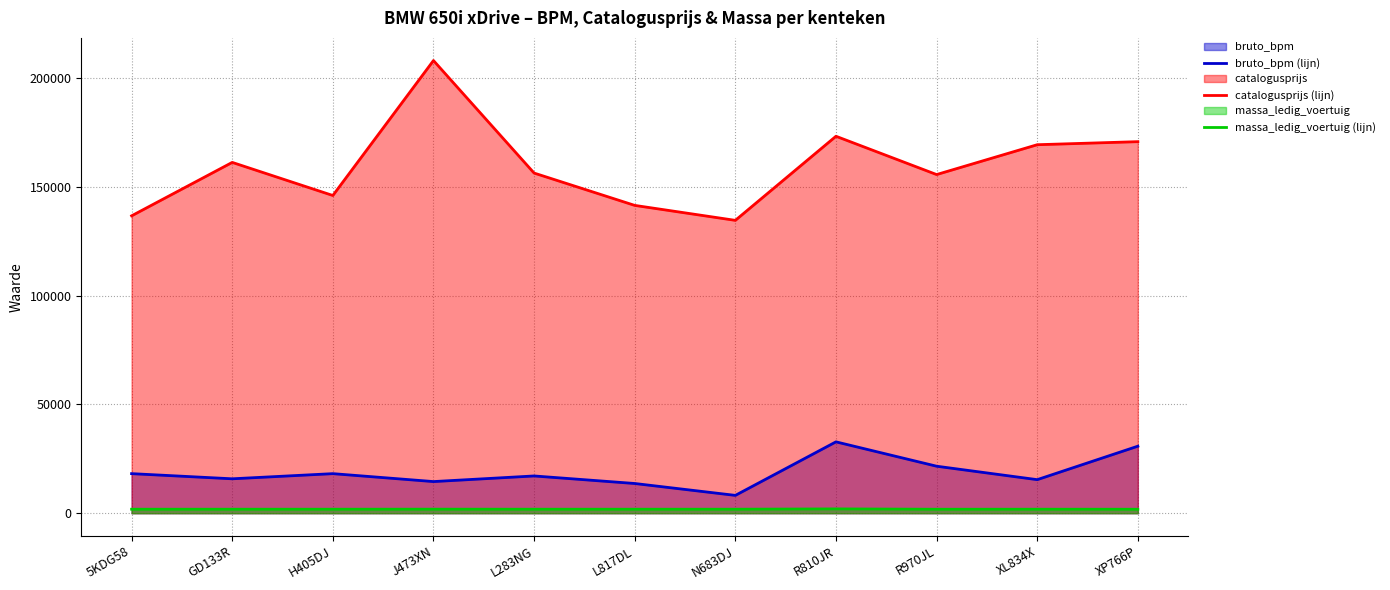

What is the average value of the catalogusprijs (lijn) series?

159341